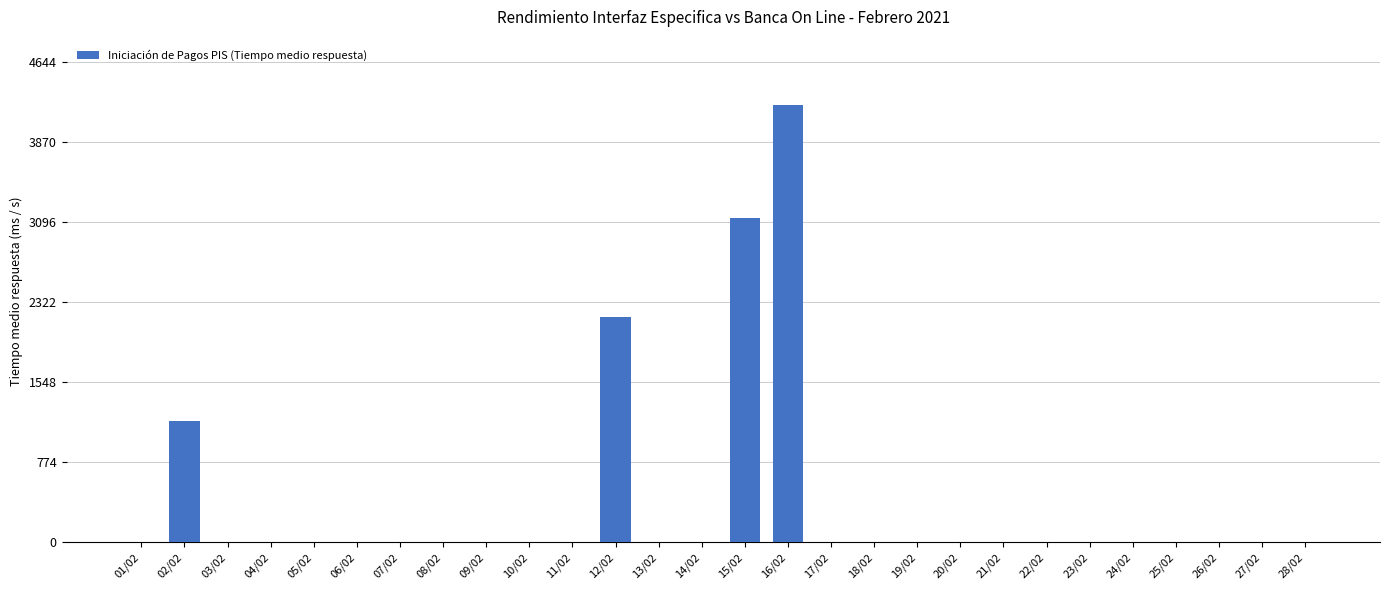

Are the bars grouped side by side (vs. stacked)?

No